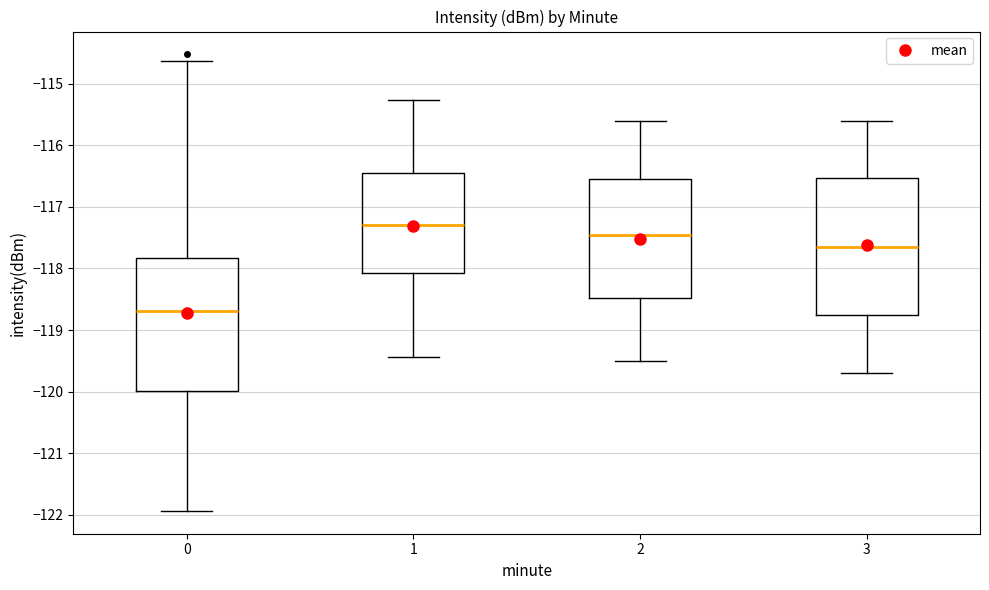

Reading left to right, transcribe this box plot: for each box, give where its median line is, the range the box spans, and where its two whiskers end, as read against the y-axis. The values are not printed on the chart, so give them approximately, as read against the axis.

0: median -118.7, box -120.0 to -117.8, whiskers -121.9 to -114.6
1: median -117.3, box -118.1 to -116.4, whiskers -119.4 to -115.3
2: median -117.4, box -118.5 to -116.5, whiskers -119.5 to -115.6
3: median -117.6, box -118.7 to -116.5, whiskers -119.7 to -115.6